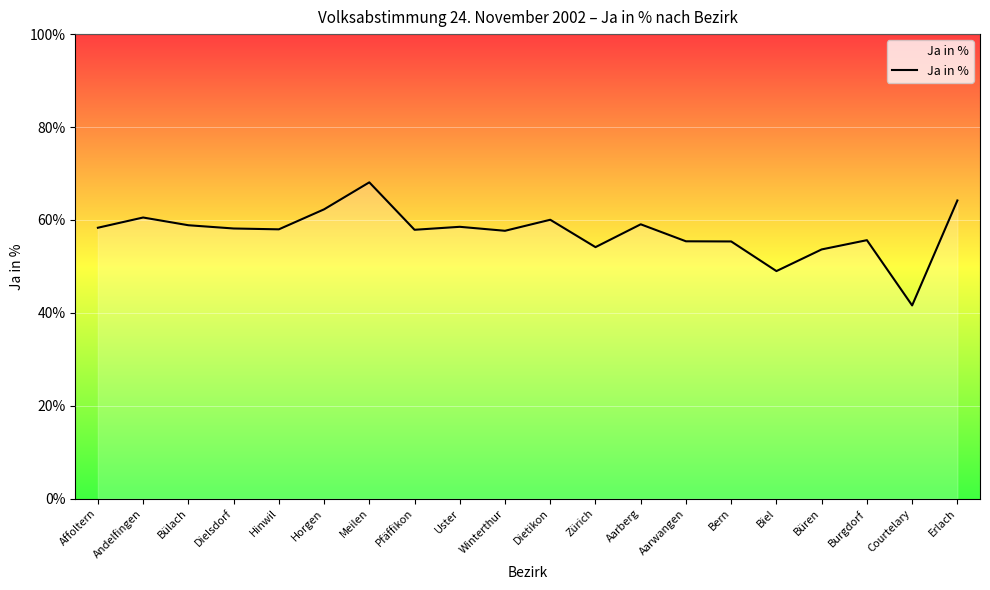

What is the average value?

57.3